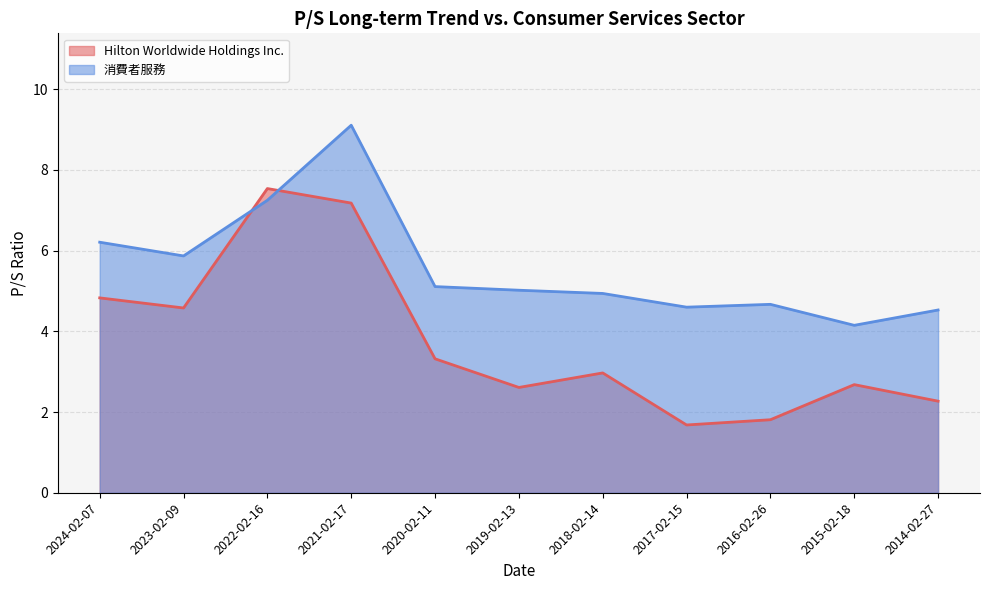

What is the value of the 消費者服務 point at the 7th from the left?

4.9